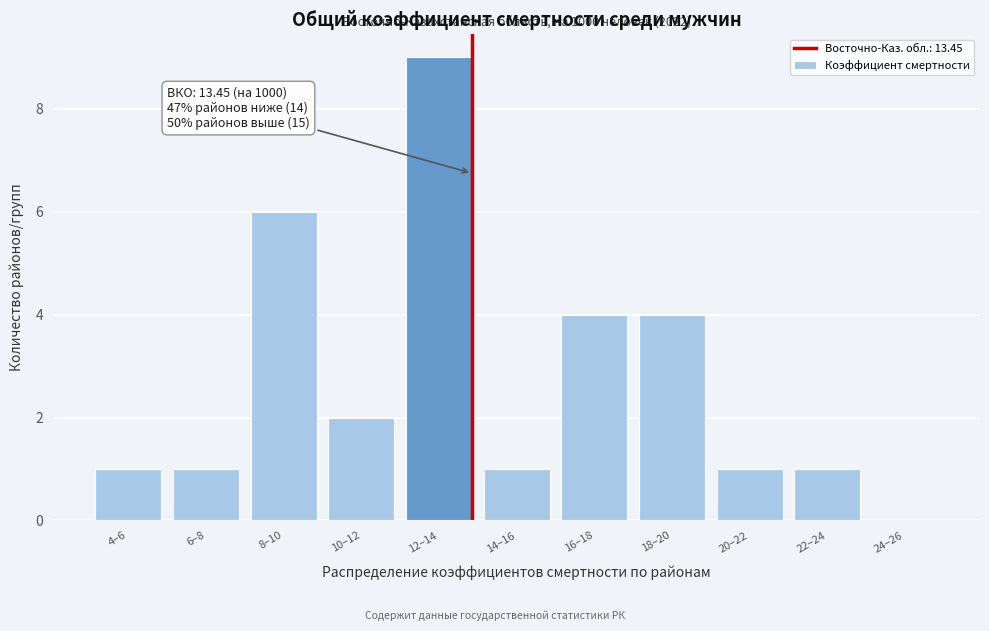

Reading left to right, list all the values displayed in this chart.

4–6=1	6–8=1	8–10=6	10–12=2	12–14=9	14–16=1	16–18=4	18–20=4	20–22=1	22–24=1	24–26=0